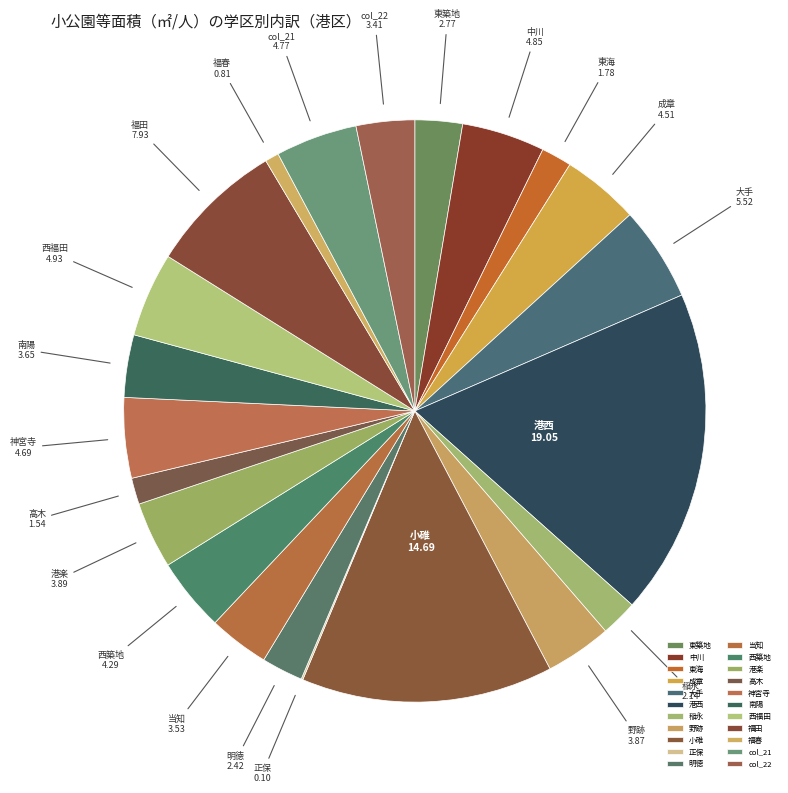

Which slice is the largest?

港西